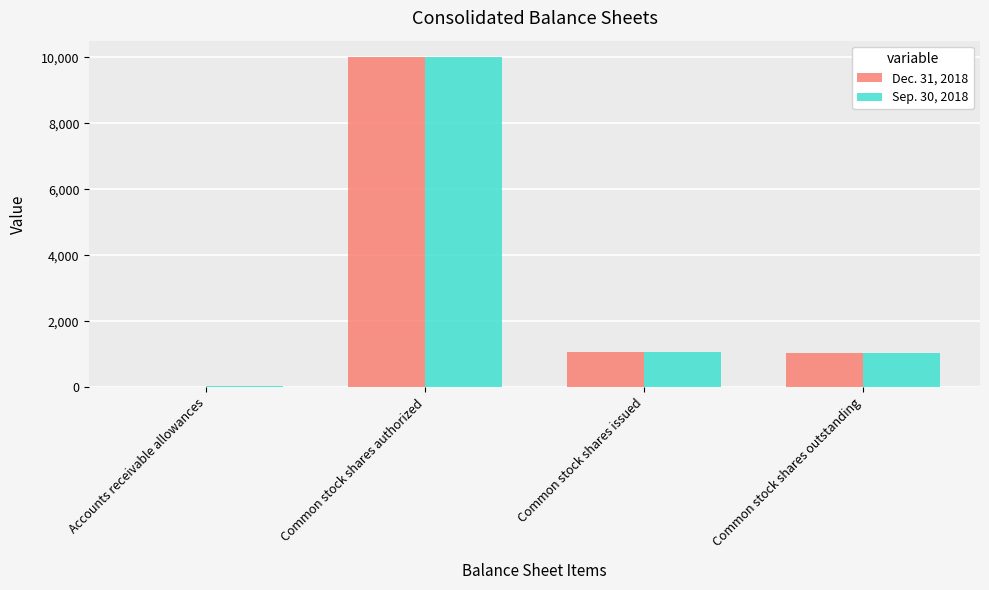

At which category is the sum across all series the highest?

Common stock shares authorized